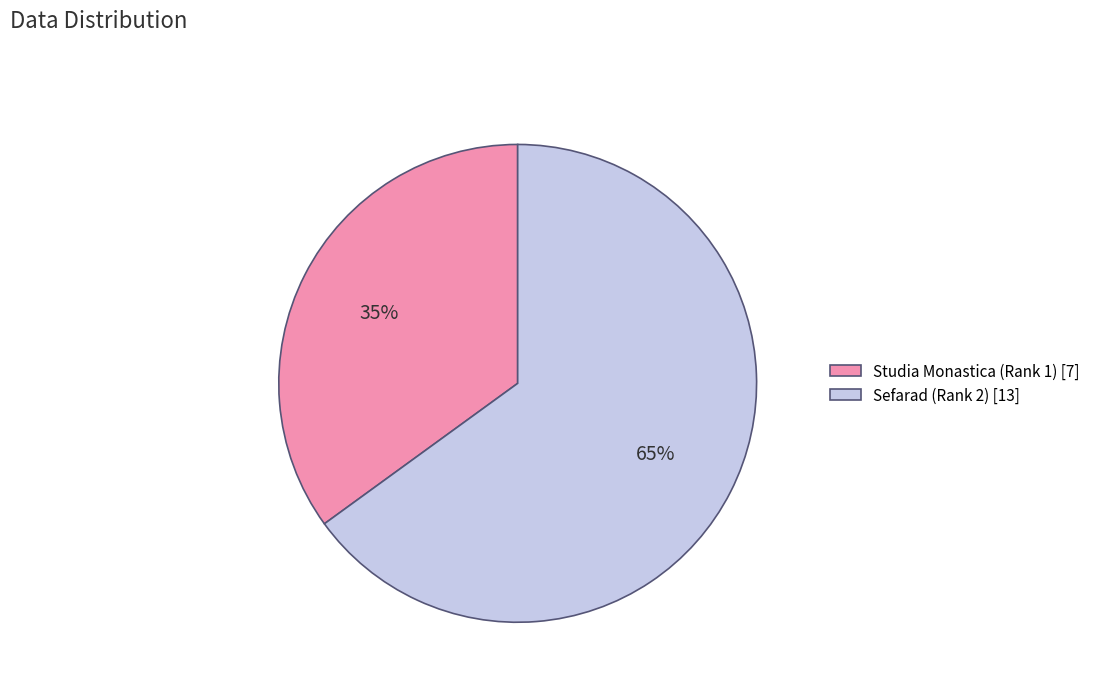

Which has a higher value, Studia Monastica (Rank 1) [7] or Sefarad (Rank 2) [13]?

Sefarad (Rank 2) [13]